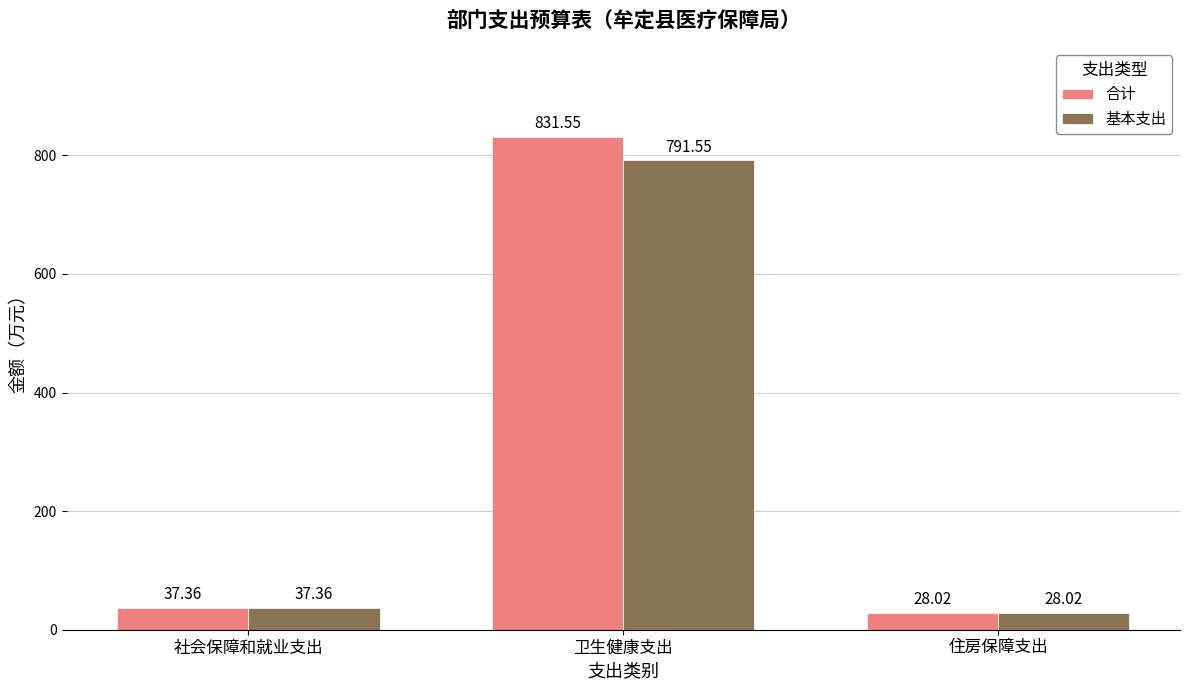

Between 卫生健康支出 and 住房保障支出, which series saw the biggest shift?

合计